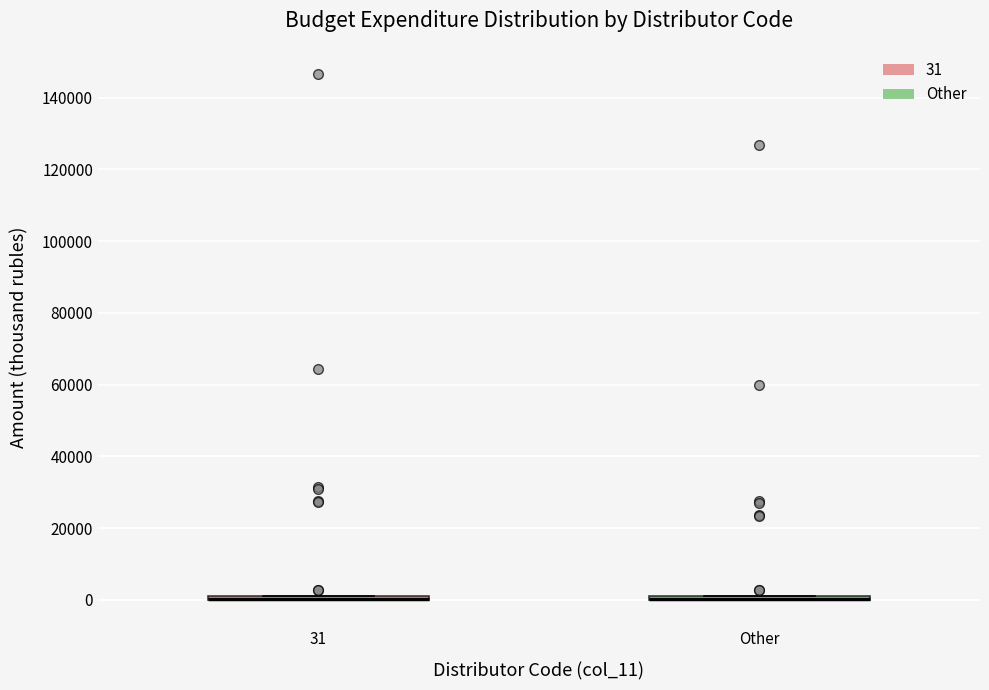

Where is the upper edge of the box for Other on the y-axis? The values are not printed on the chart, so give them approximately, as read against the axis.

2000